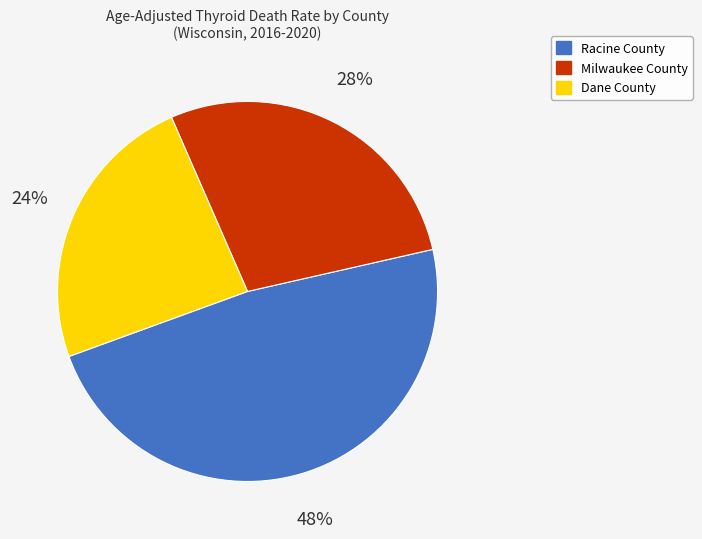

What percentage is the Dane County slice, to the nearest percent?

24%